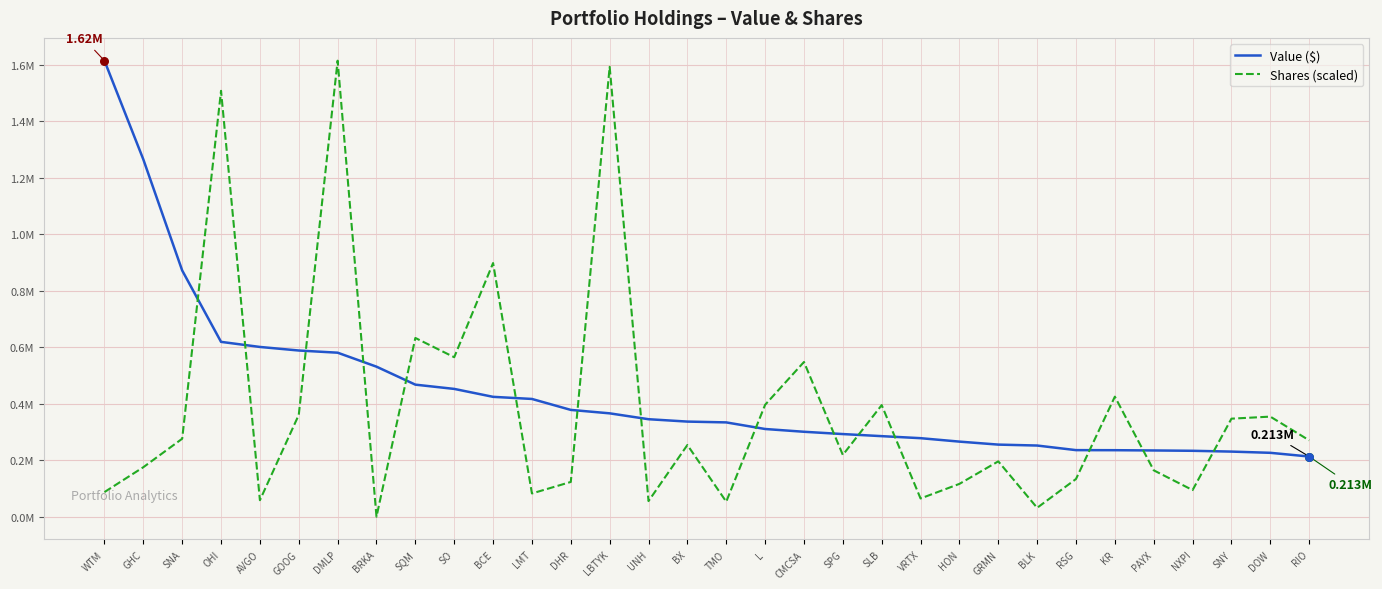

At how many categories does at least one series exceed 1095420?

5